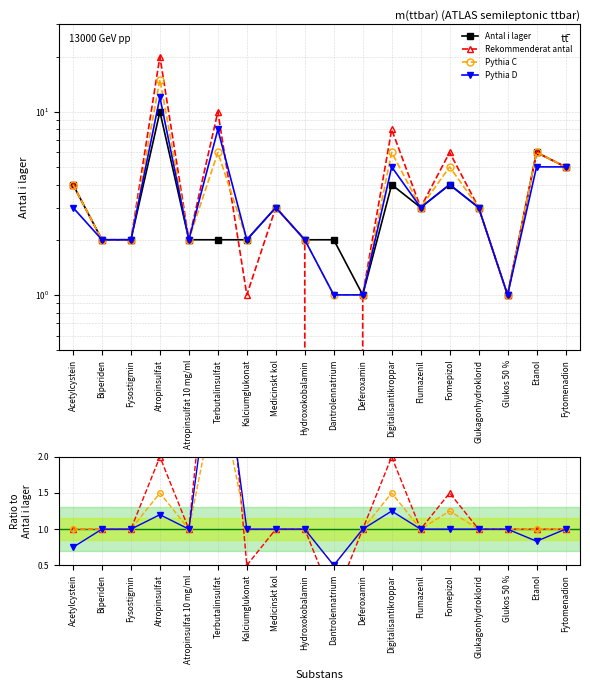

At which category is the sum across all series the highest?

Atropinsulfat